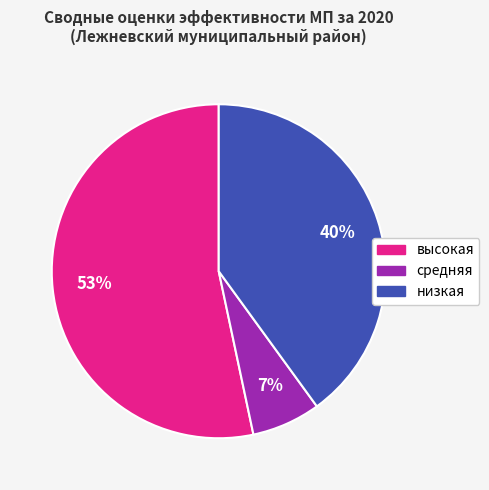

Do высокая and средняя together represent more than half of the pie?

Yes